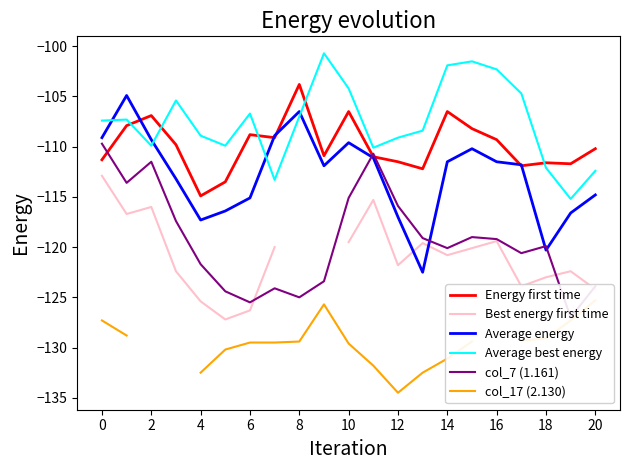

What is the sum of all Average best energy values?

-2258.4